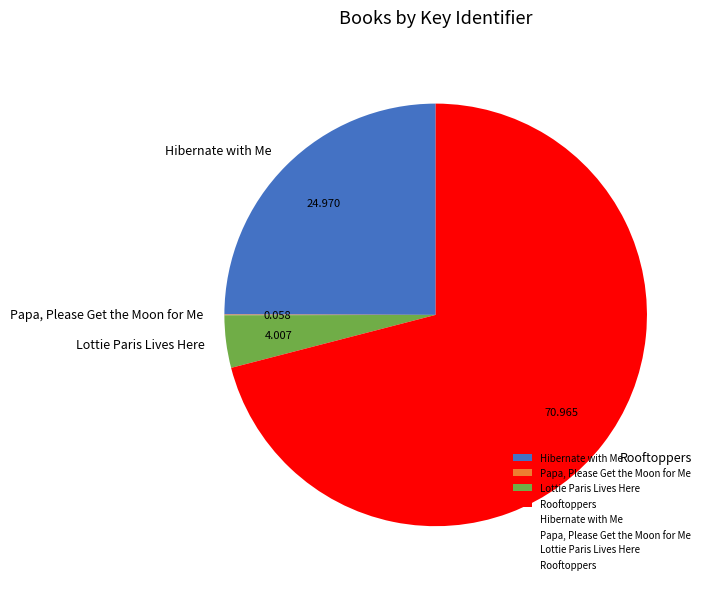

Which category has the biggest portion of the pie?

Rooftoppers